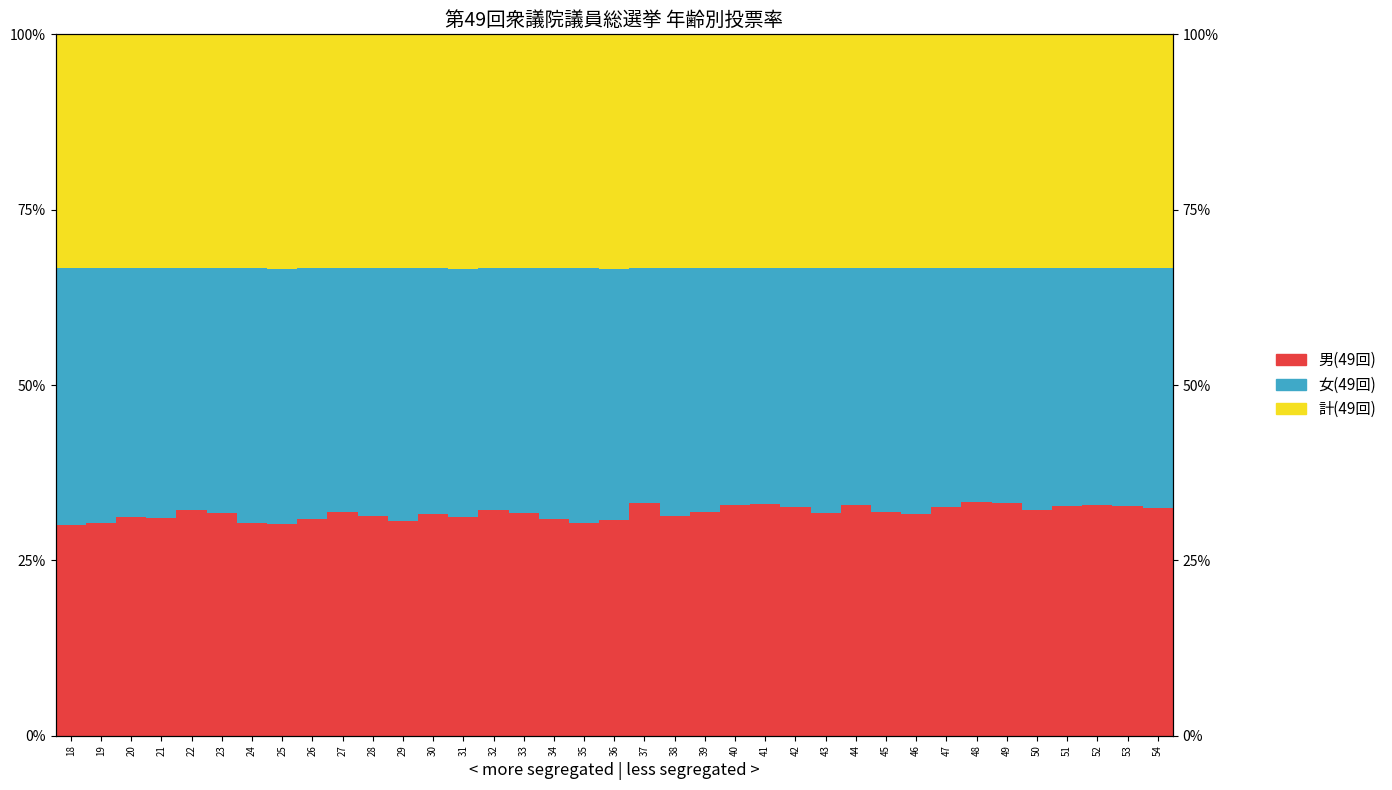

Does the chart contain any negative values?

No